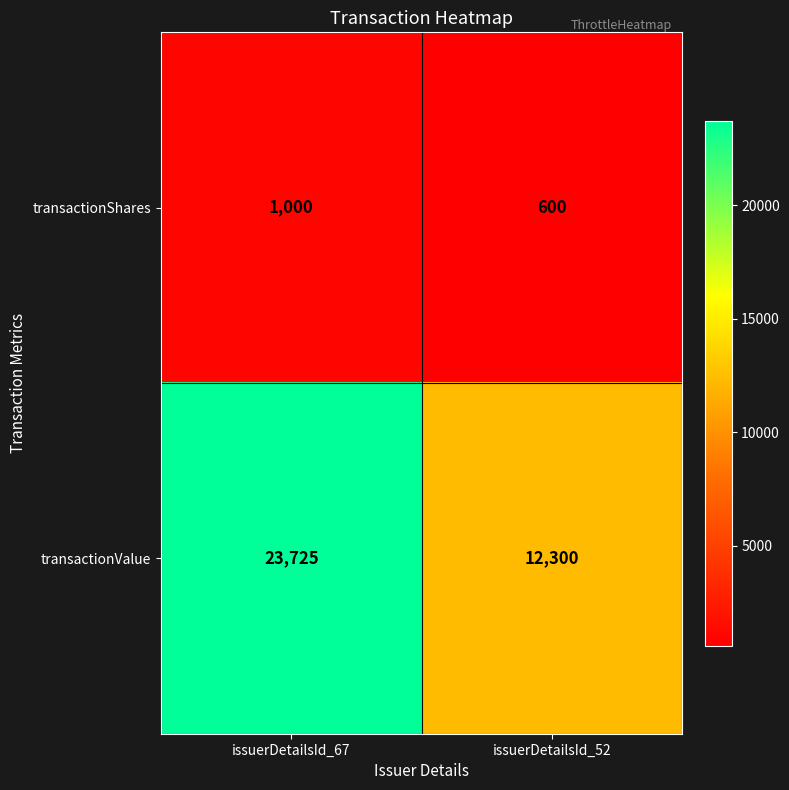

Read the transactionShares value at issuerDetailsId_52, to the nearest 10.

600